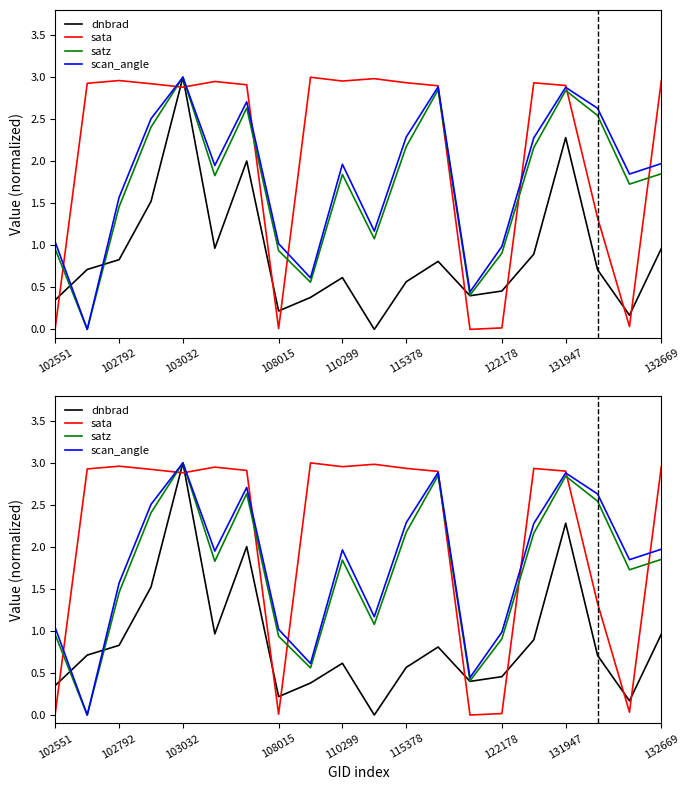

After their last crossing, which series has the higher values: sata or satz?

sata